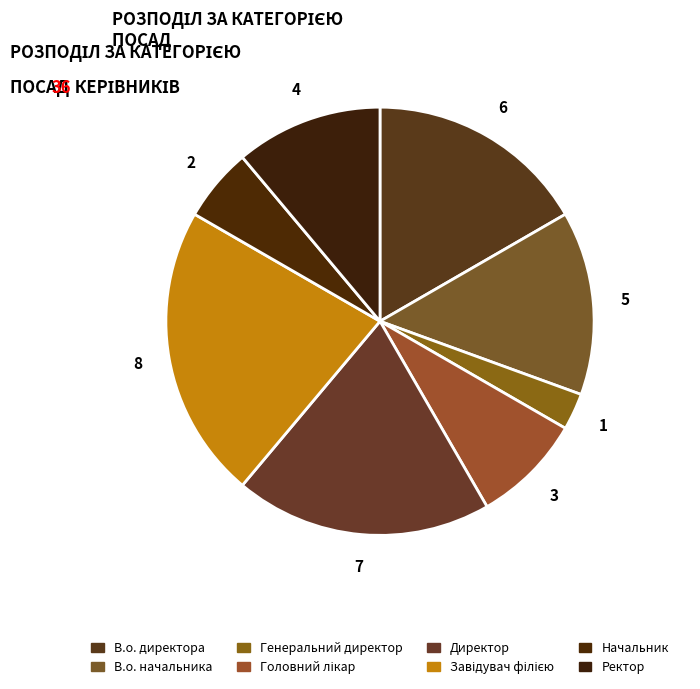

How many segments does this pie chart have?

8